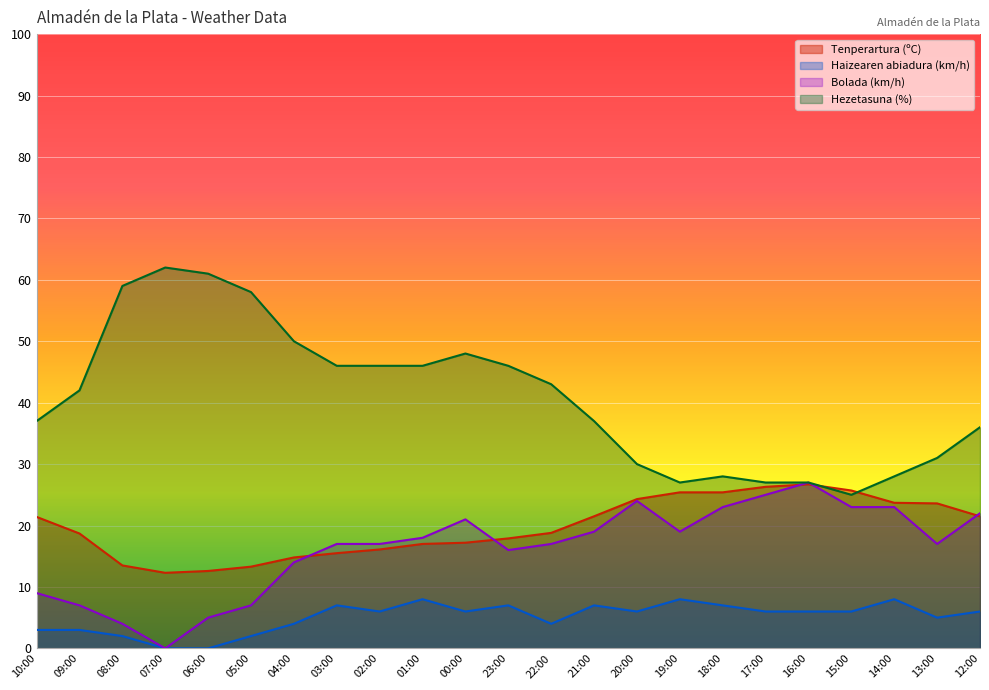

Rank the categories by Tenperartura (ºC) value from highest to lowest.

16:00, 17:00, 15:00, 19:00, 18:00, 20:00, 14:00, 13:00, 21:00, 12:00, 10:00, 22:00, 09:00, 23:00, 00:00, 01:00, 02:00, 03:00, 04:00, 08:00, 05:00, 06:00, 07:00